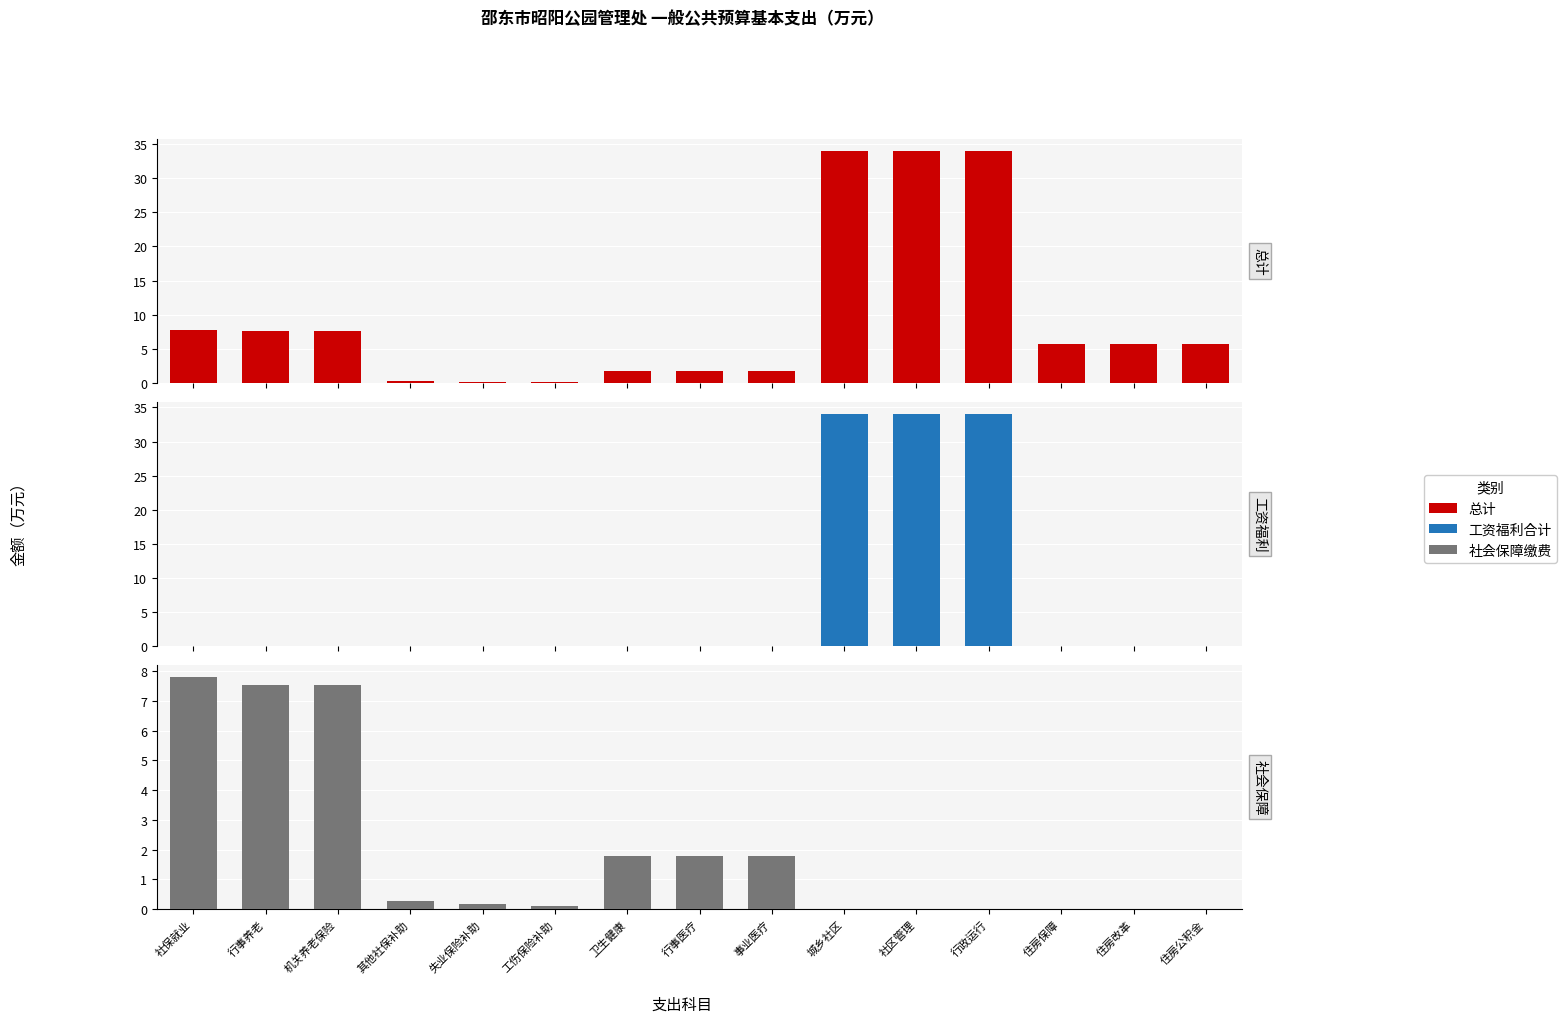

True or false: 社会保障缴费 has a value of 0.2 at 工伤保险补助.

False